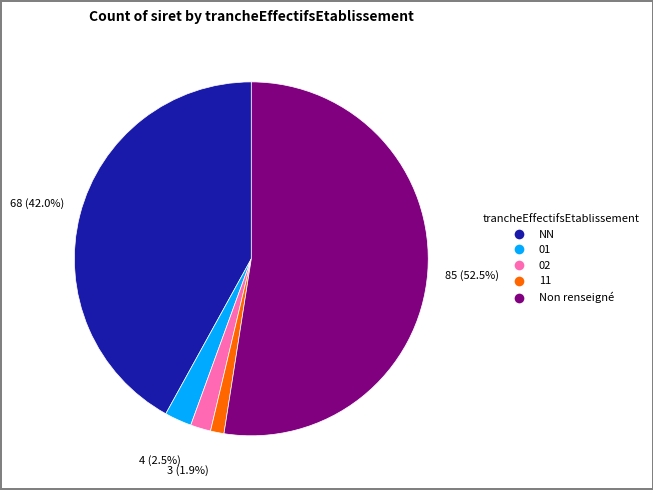

Between NN and 01, which is larger?

NN